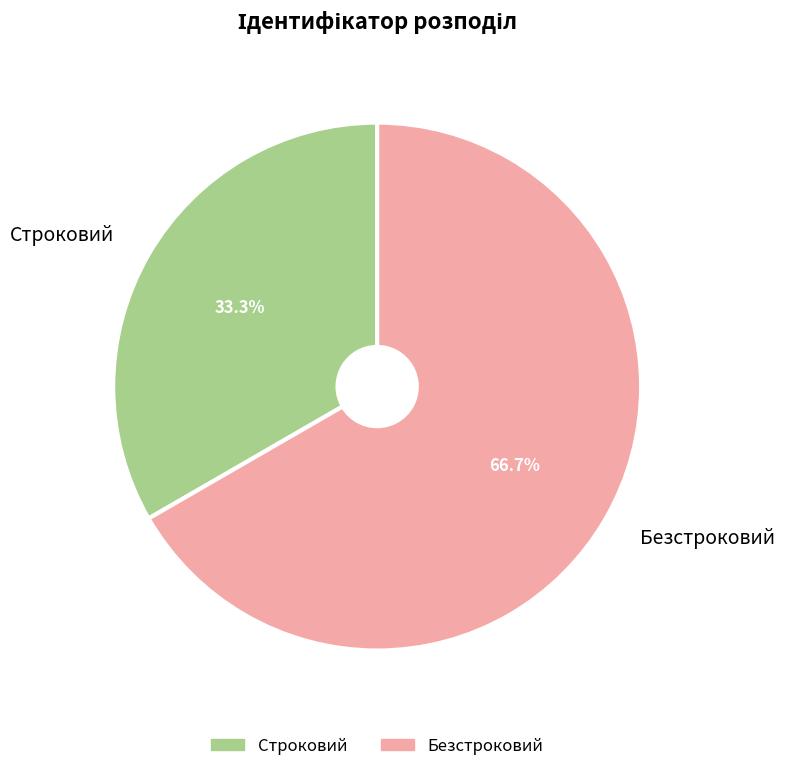

What percentage is the Строковий slice, to the nearest percent?

33%